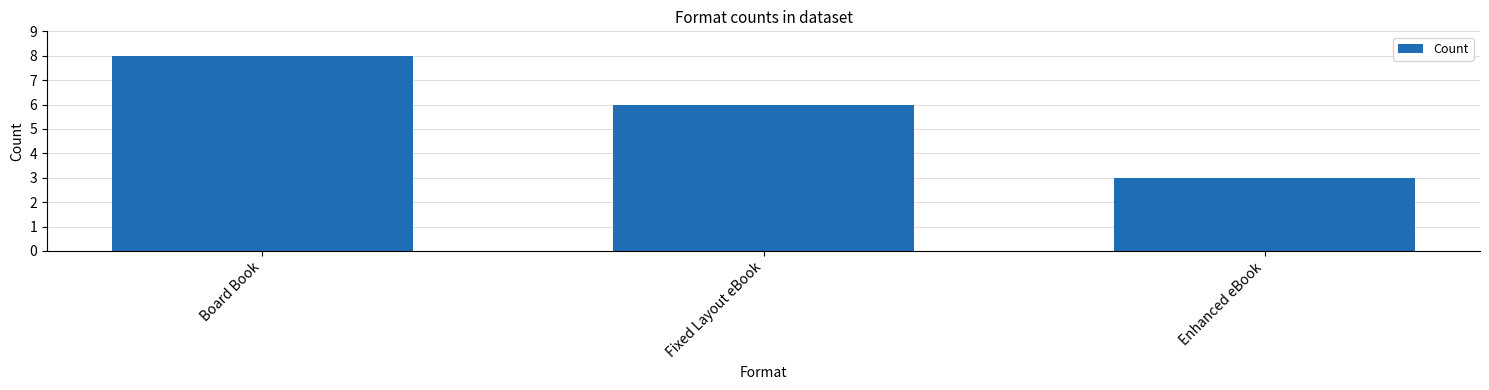

What is the change in value from Board Book to Fixed Layout eBook?

-2